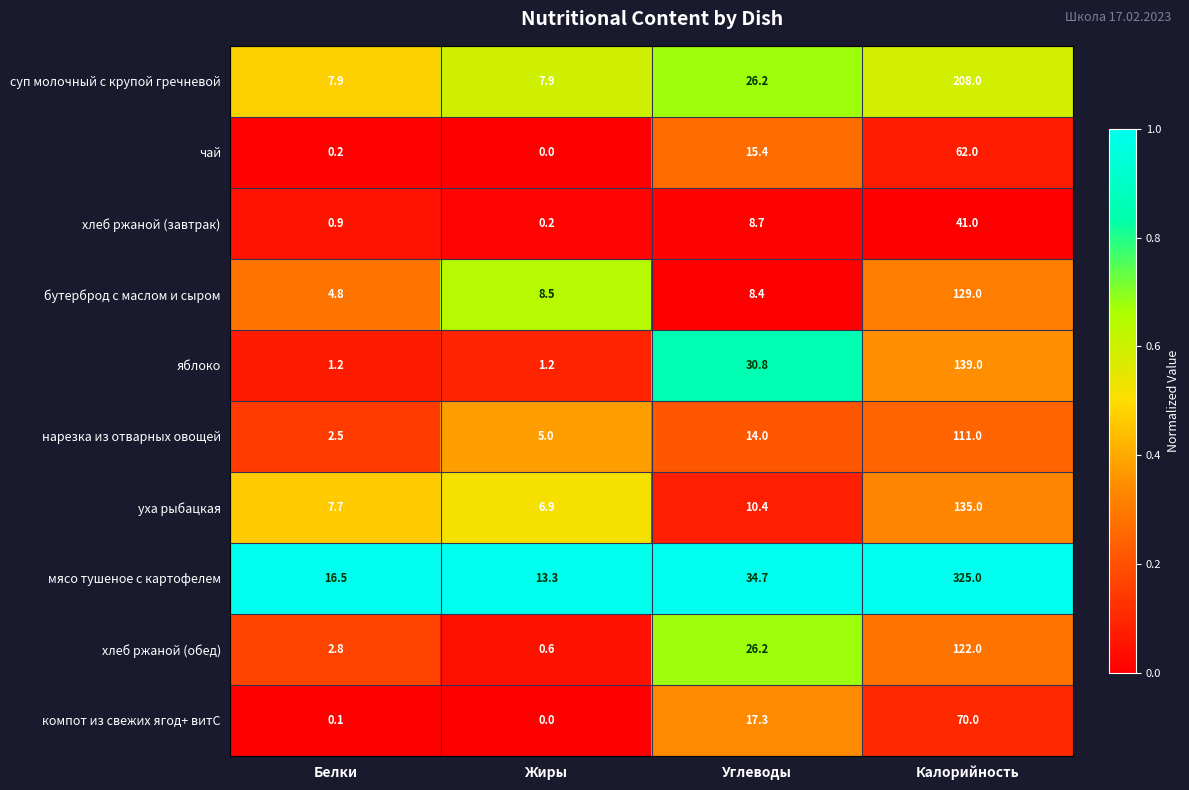

Which series has the widest spread of values?

мясо тушеное с картофелем